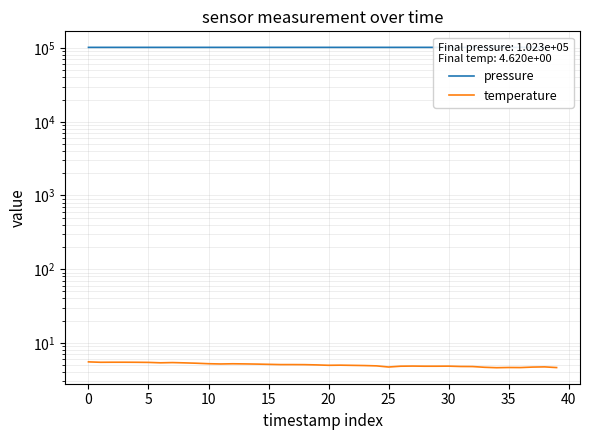

What is the value of the pressure point at the 39th from the left?

102276.9